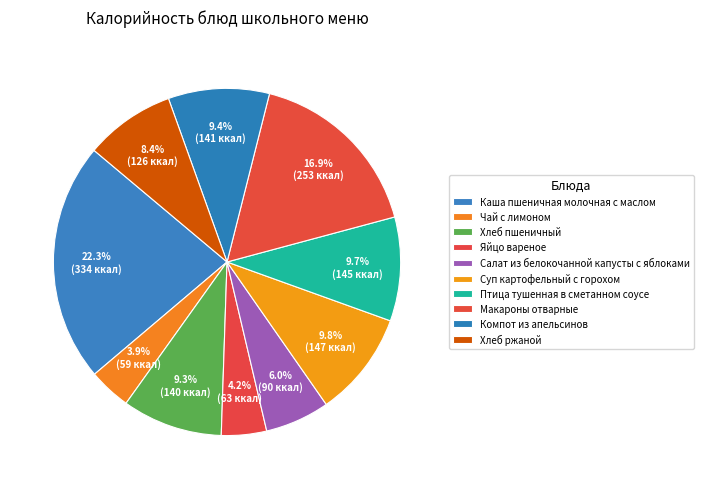

How many slices are in this pie chart?

10